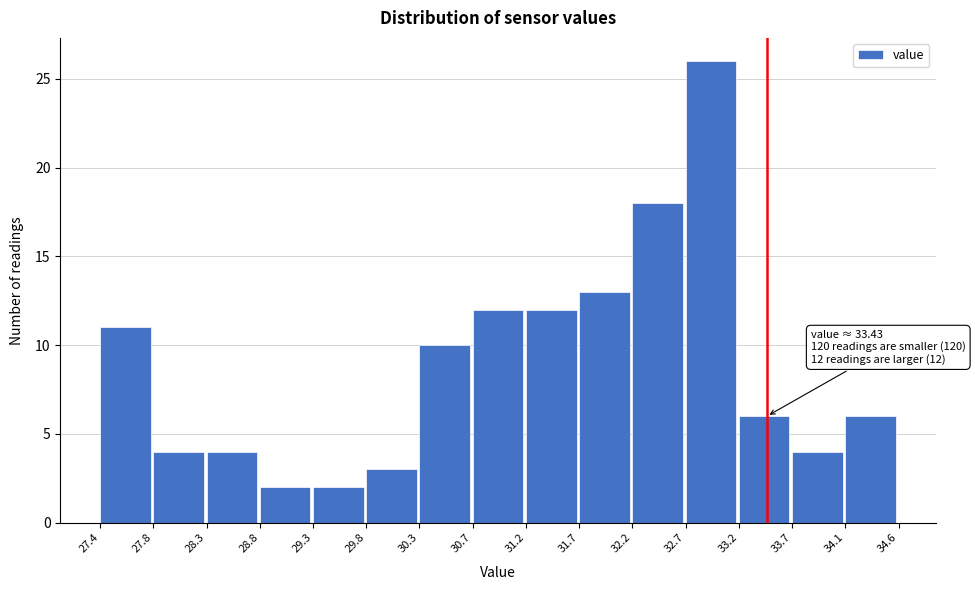

Over which range of the x-axis is the bar tallest?

32.7 to 33.2